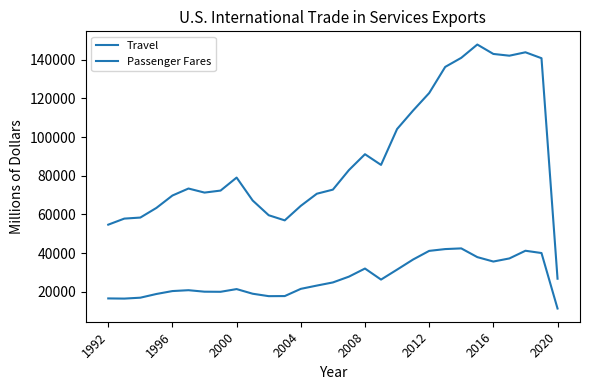

Is this an area chart (filled region under the line)?

No